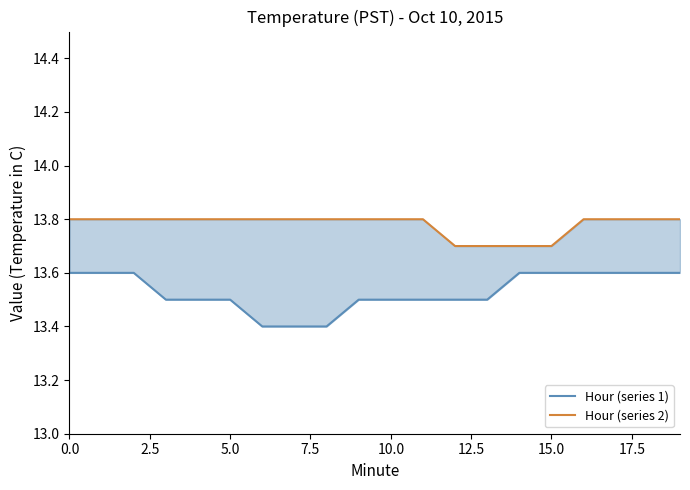

What is the difference between the second highest and minimum values in the Hour (series 1) series?

0.2